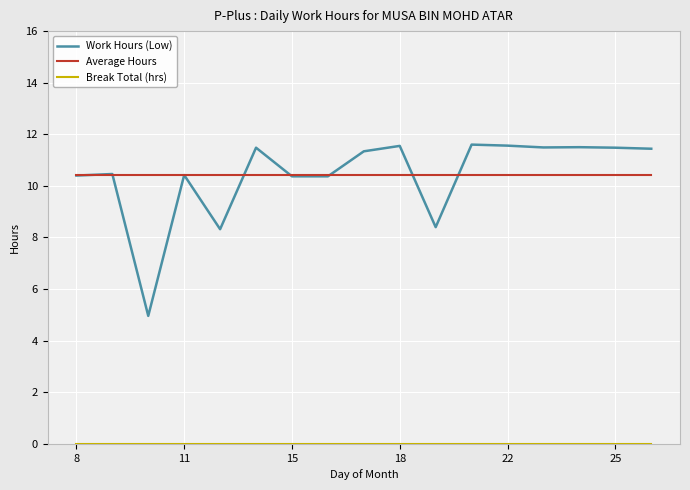

What is the minimum value for Average Hours?

10.4